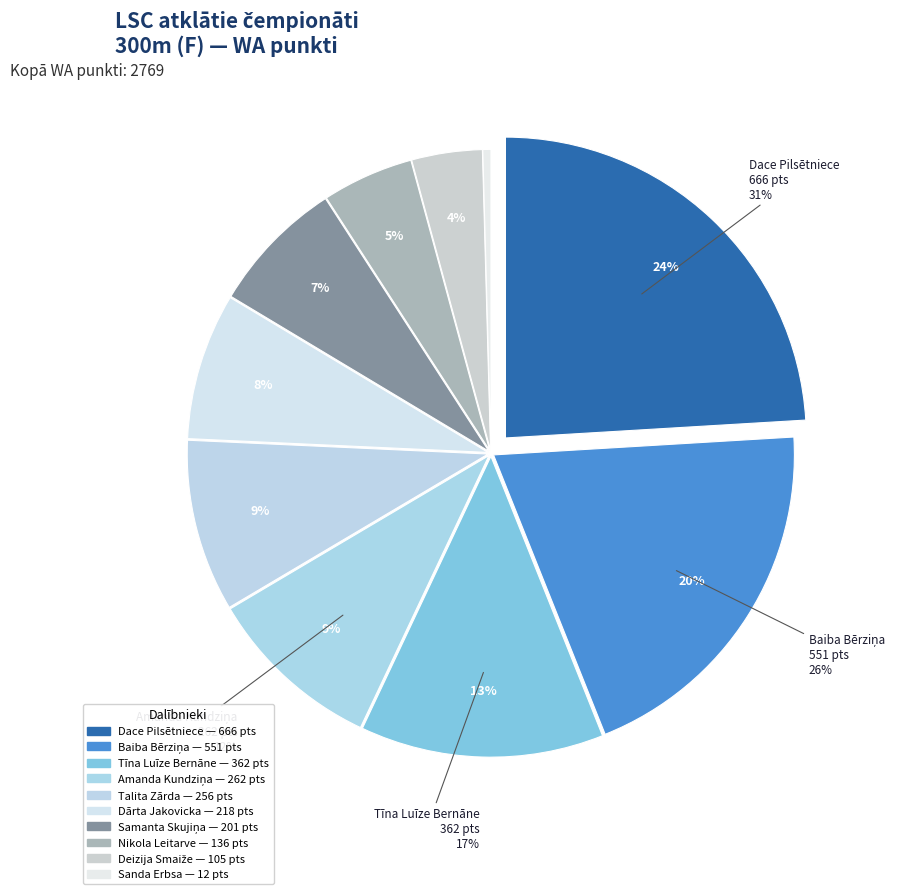

What percentage is the Dārta Jakovicka slice, to the nearest percent?

8%